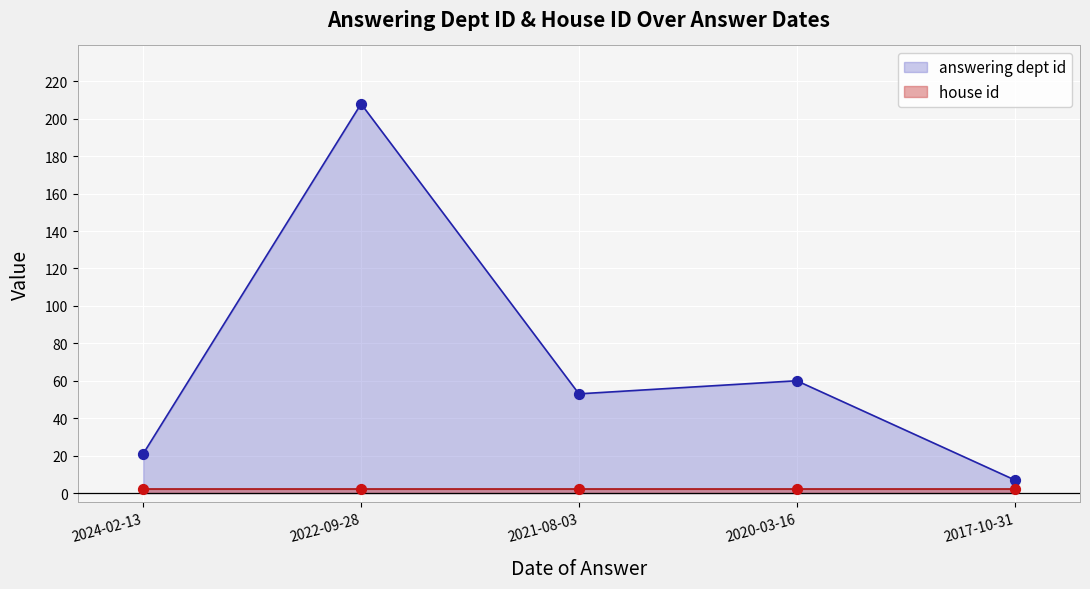

Approximately how many times larger is the value at 2022-09-28 compared to 2017-10-31?

29.7